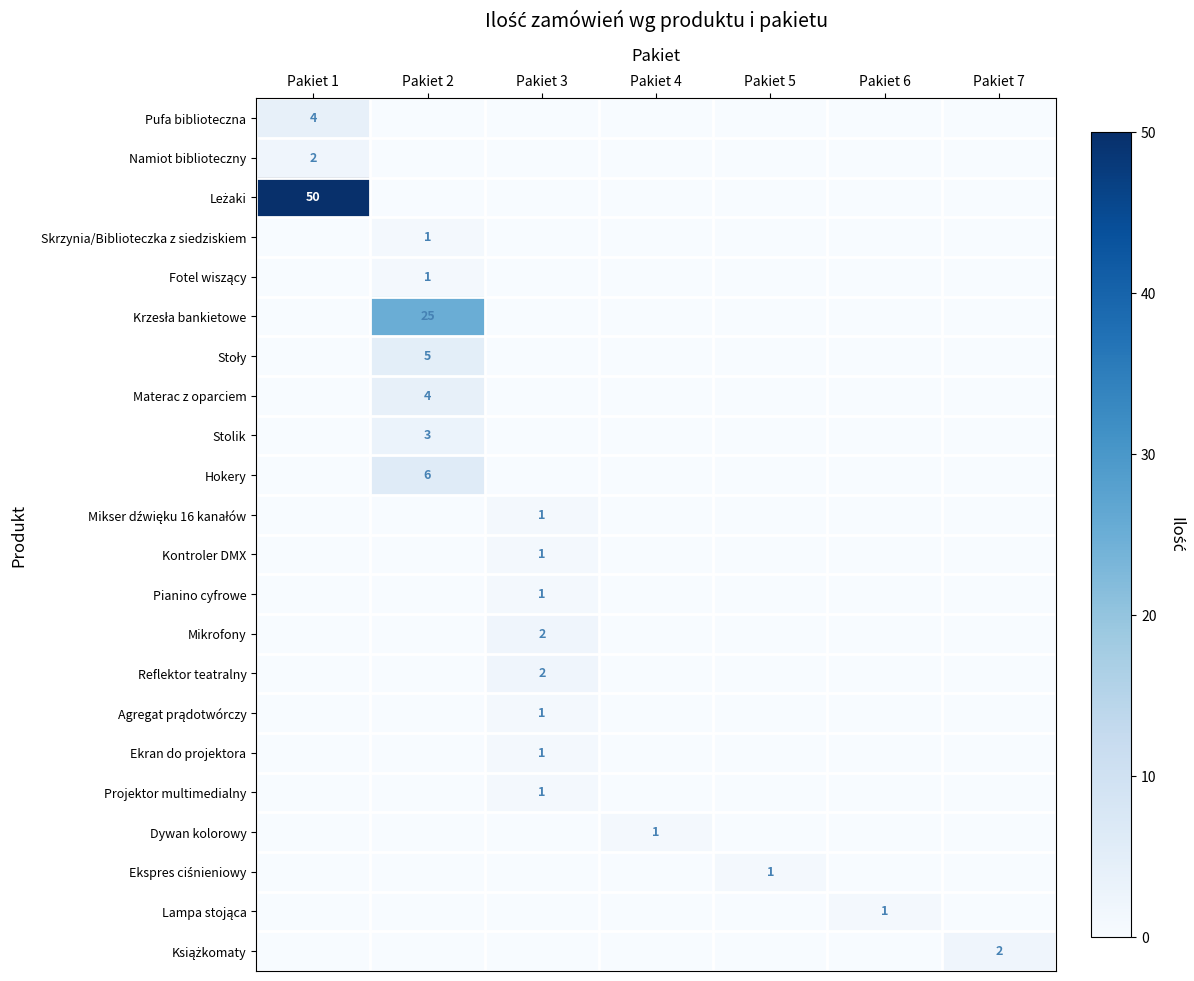

At how many categories does at least one series exceed 42?

1